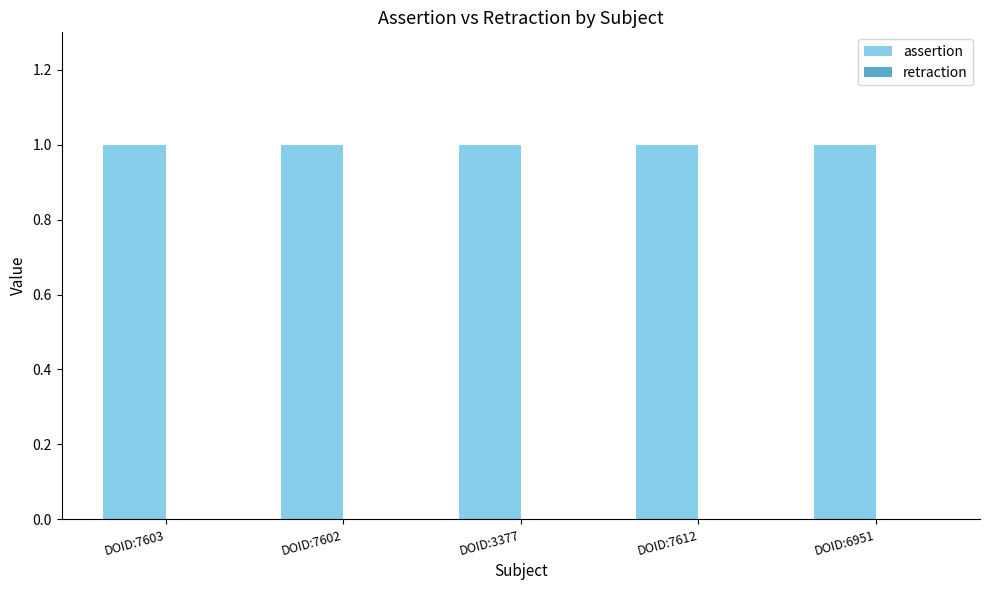

Which series changed the most between DOID:7612 and DOID:6951?

assertion